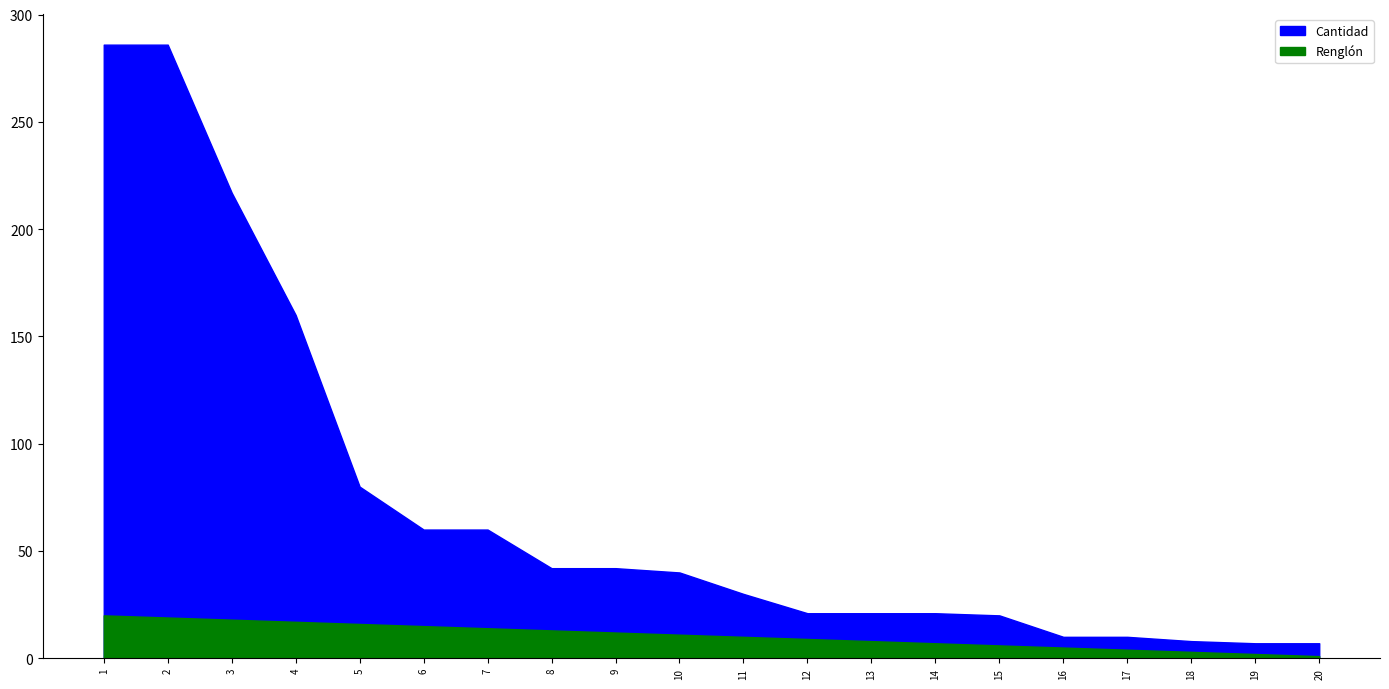

How many values in the Cantidad series are below 40?

10